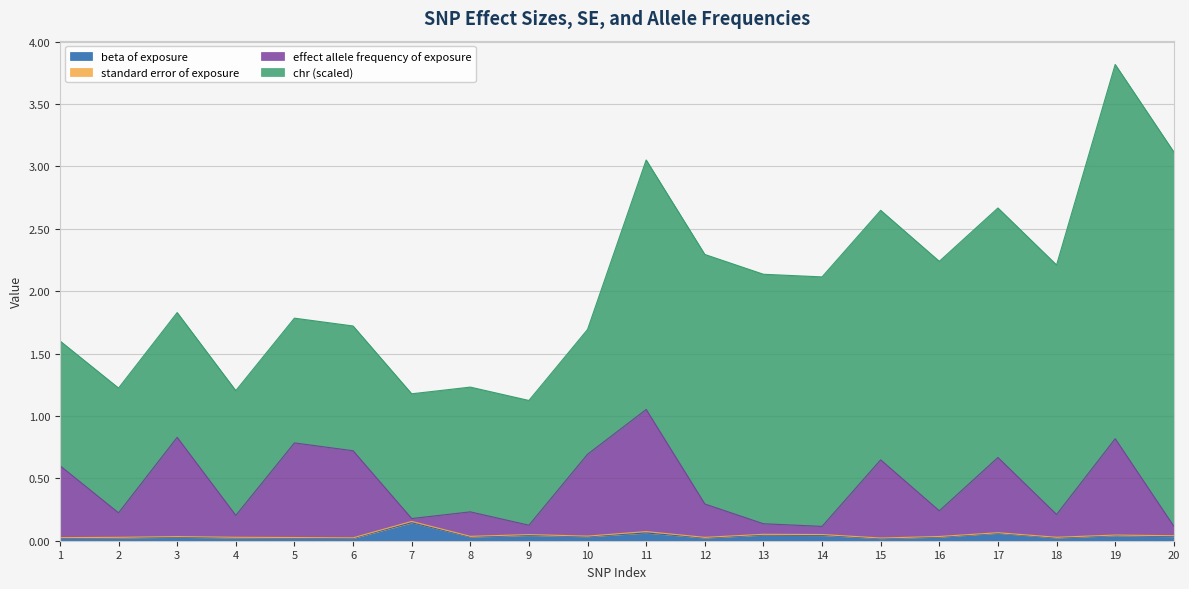

What is the difference between the highest and lowest values at 5?

1.0